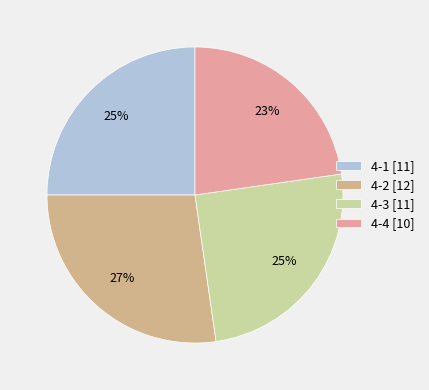

Is it true that 4-1 is 25% of the pie?

True